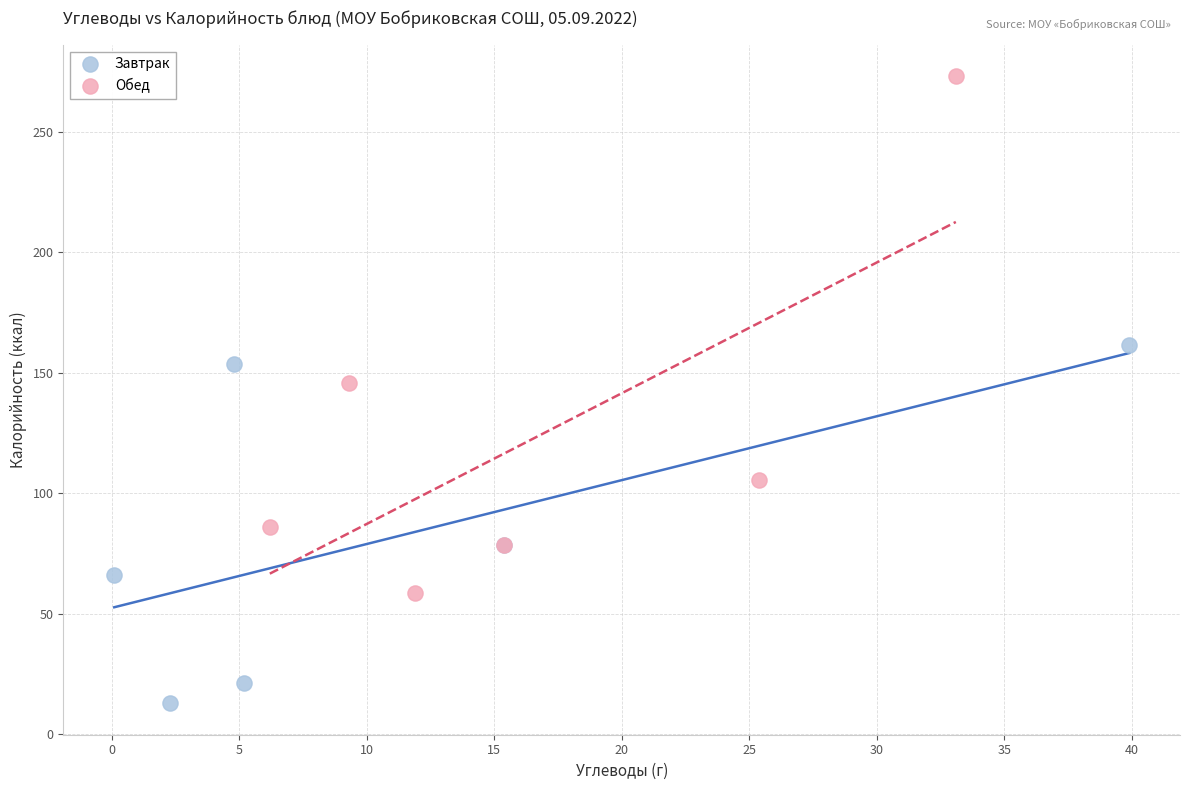

Which series reaches the minimum Y coordinate?

Завтрак